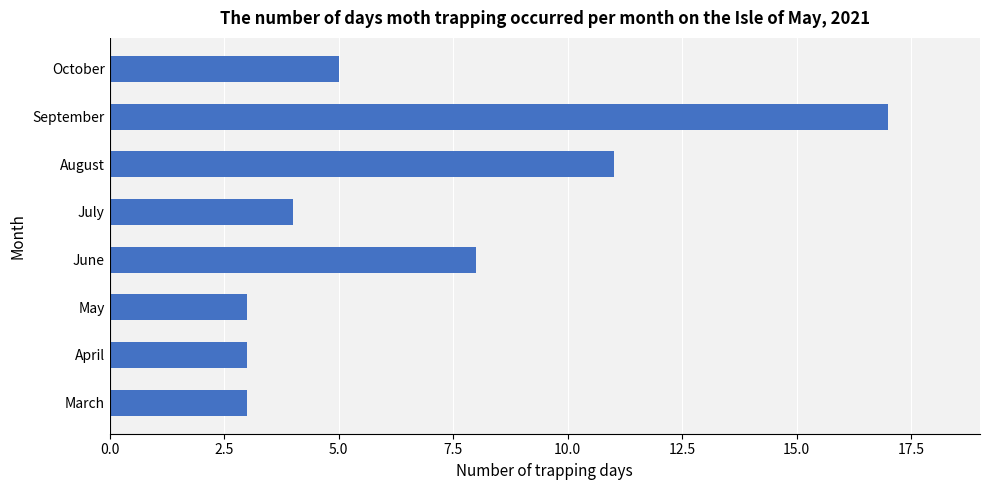

What is the ratio of the value at March to the value at April?

1.0